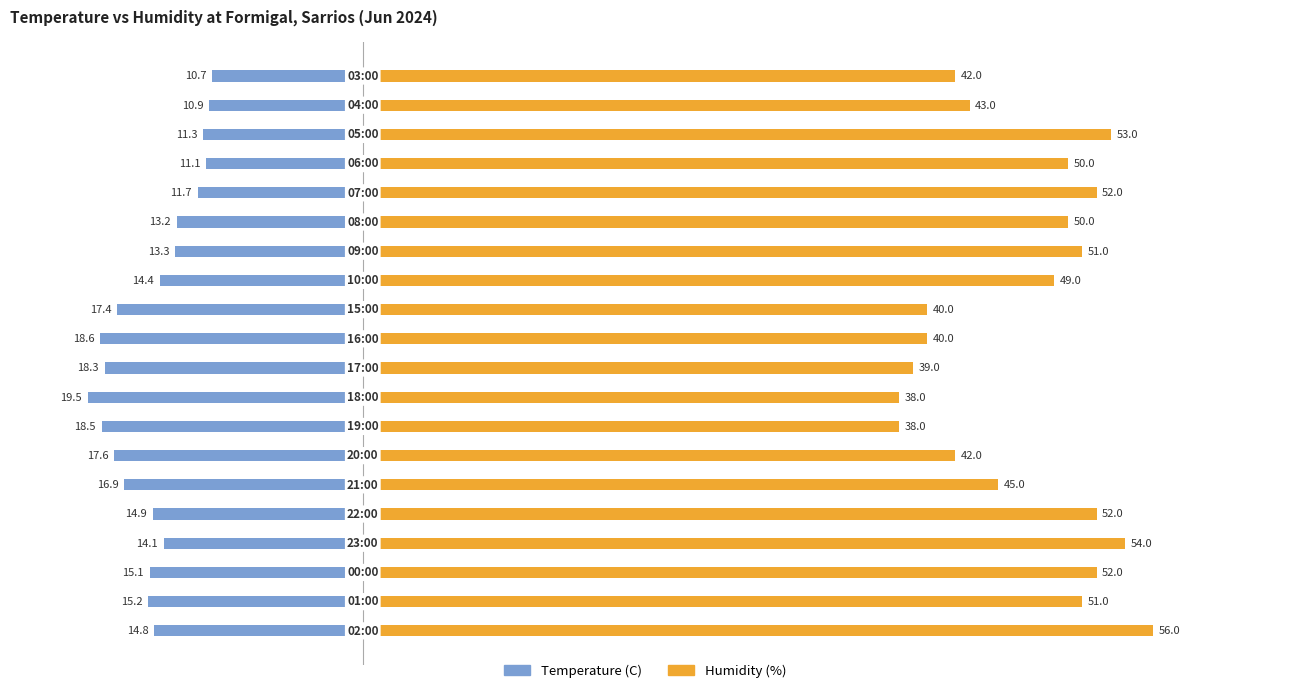

Which series has the widest spread of values?

Humidity (%)